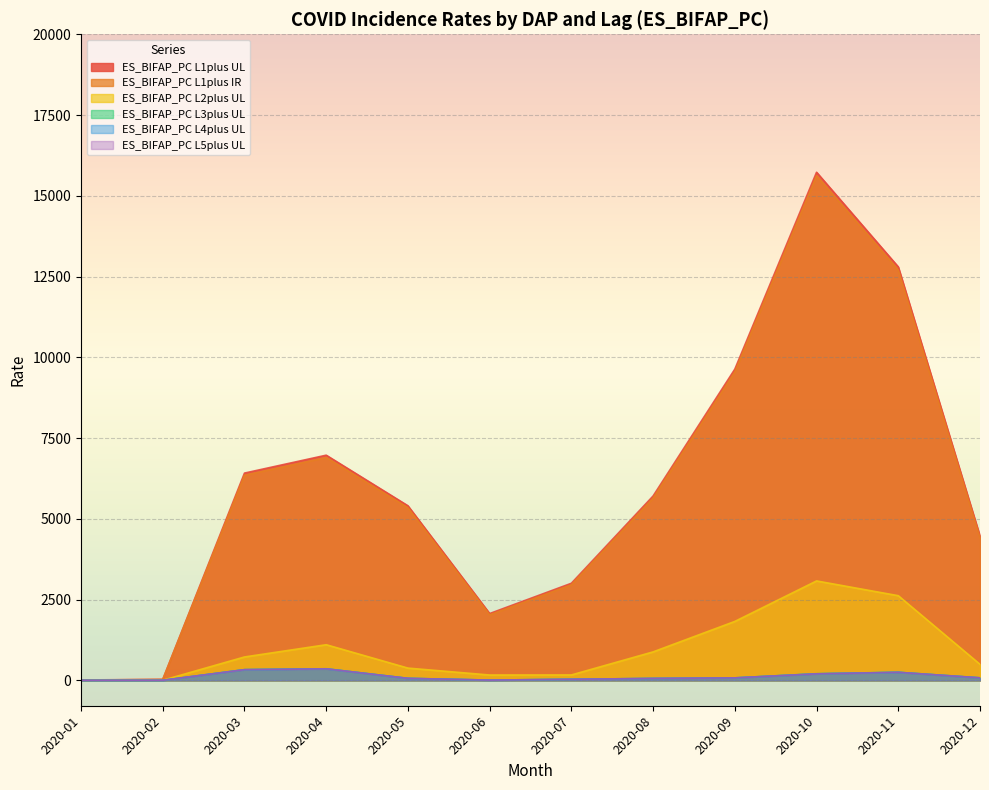

Where is the first local maximum for ES_BIFAP_PC L1plus IR?

2020-04